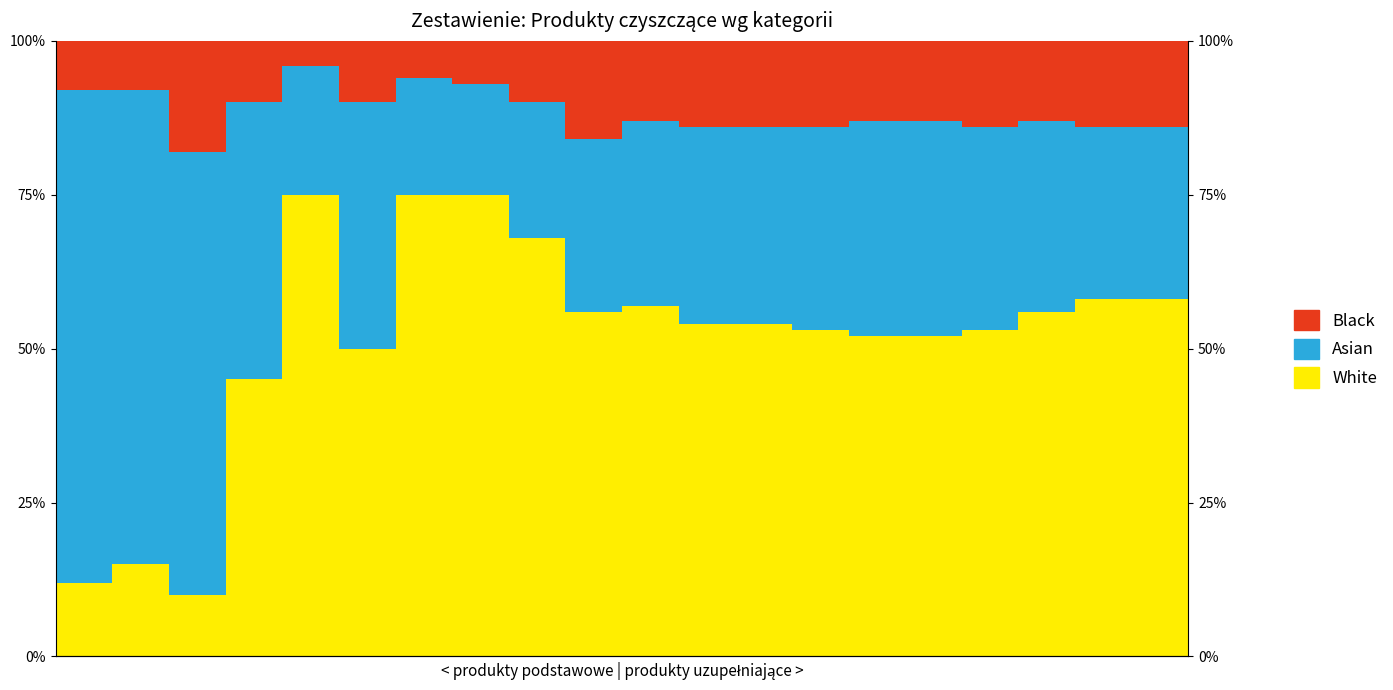

List the labels in order of White value, largest first.

4, 6, 7, 8, 18, 19, 10, 9, 17, 11, 12, 13, 16, 14, 15, 5, 3, 1, 0, 2